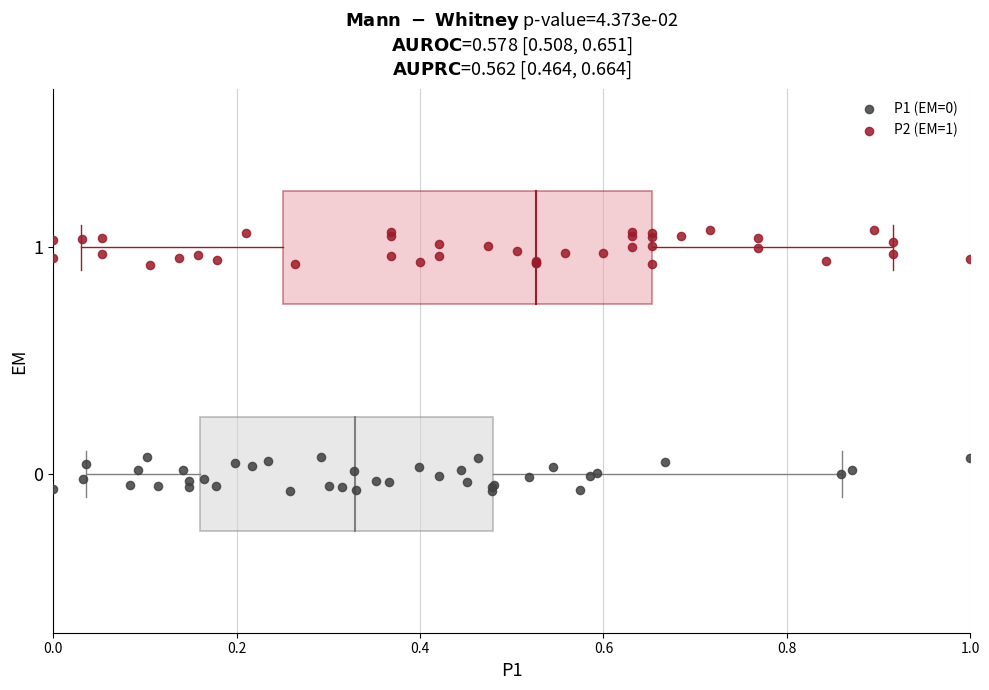

Which series contains the highest Y value?

P2 (EM=1)